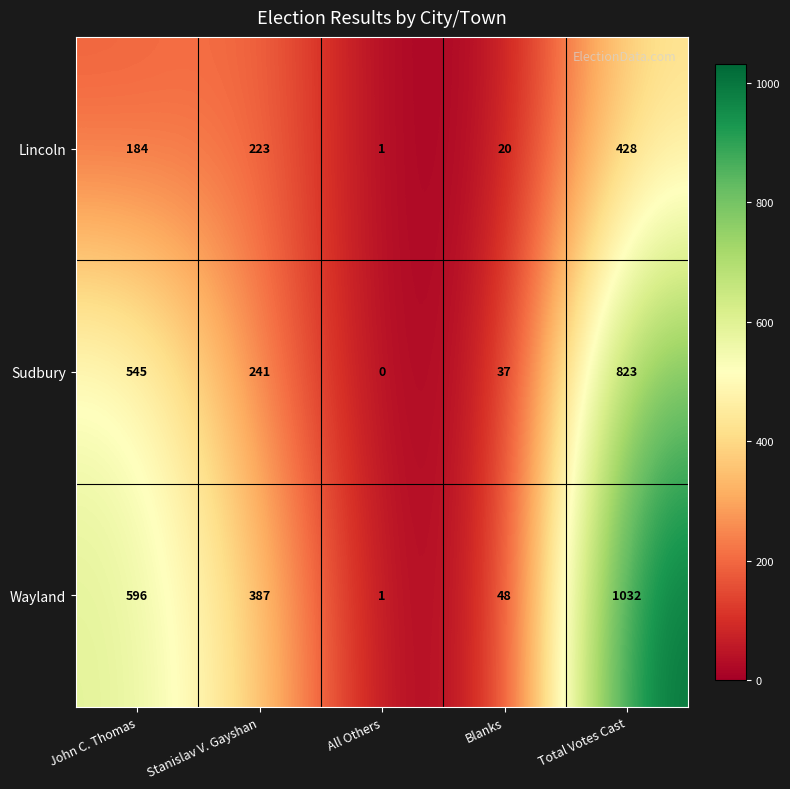

What is the difference between the maximum and second lowest values in the Sudbury series?

786